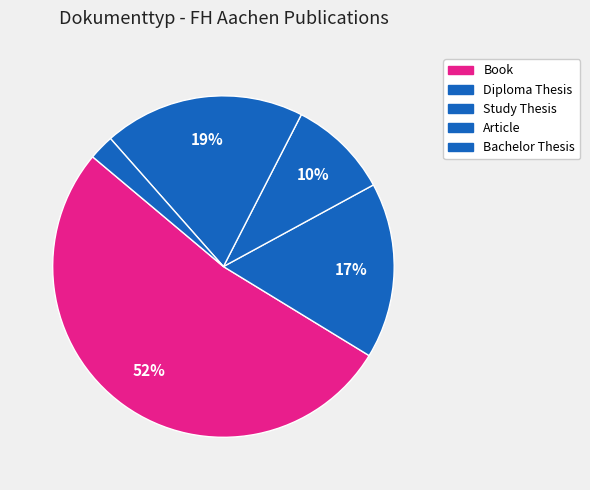

Do Article and Diploma Thesis together represent more than half of the pie?

No